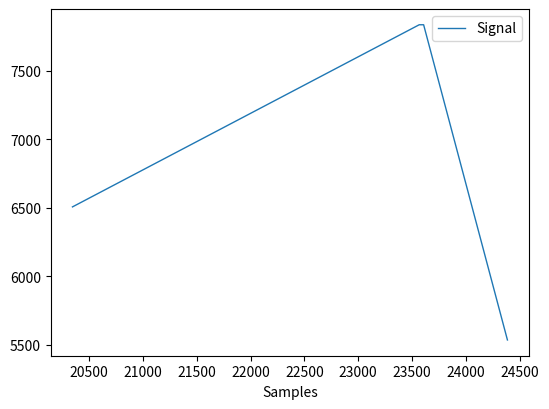

What is the sum of all values?

27711